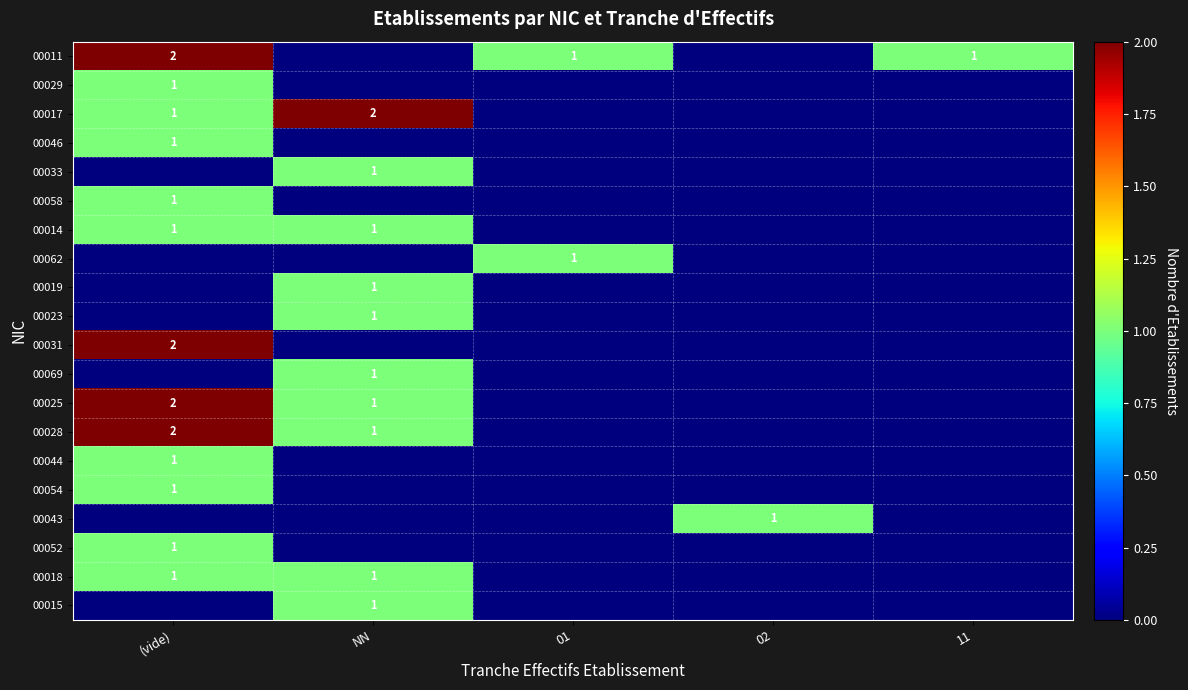

The value of 00011 at 11 is 2. True or false?

False